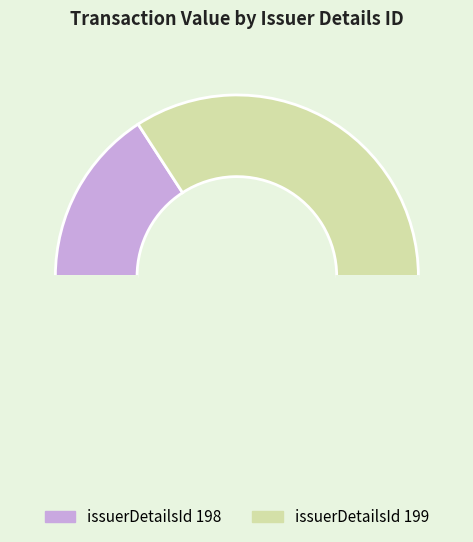

How many slices are in this pie chart?

3